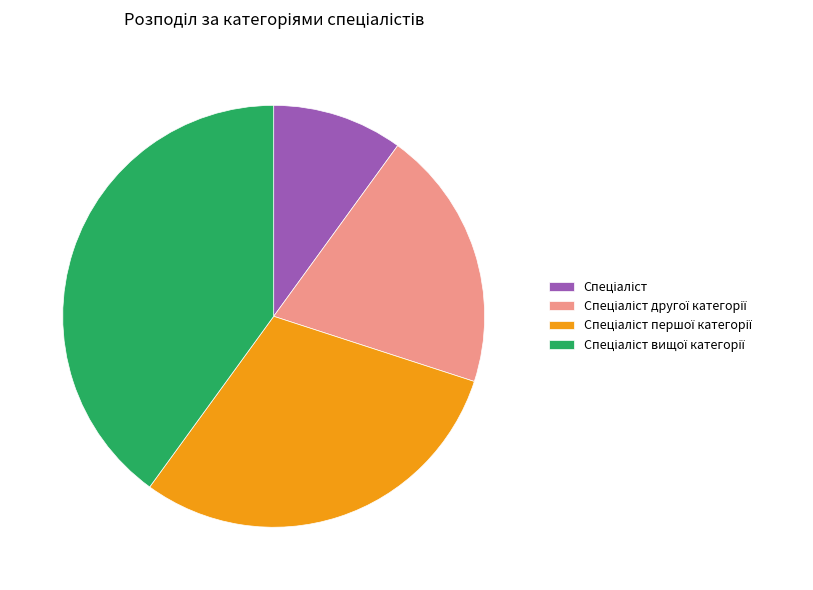

Is there any slice that represents more than half of the pie?

No